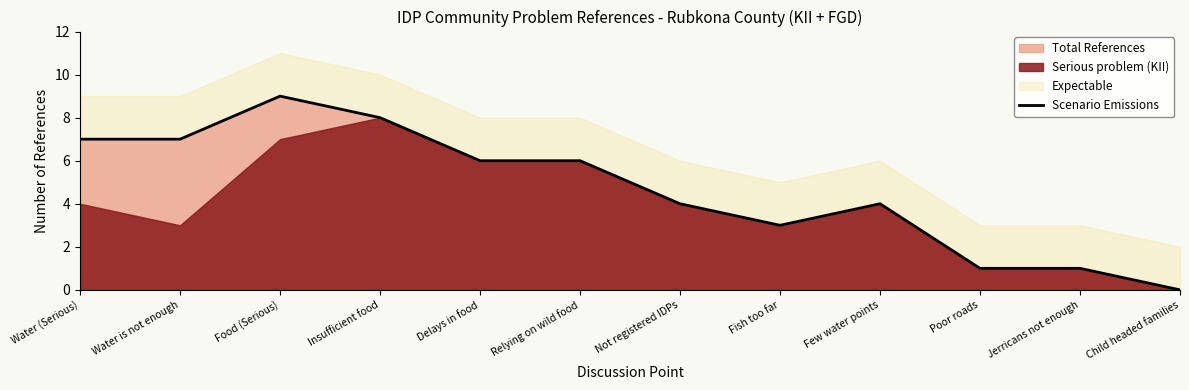

At which label does the data first exceed 6?

Water (Serious)